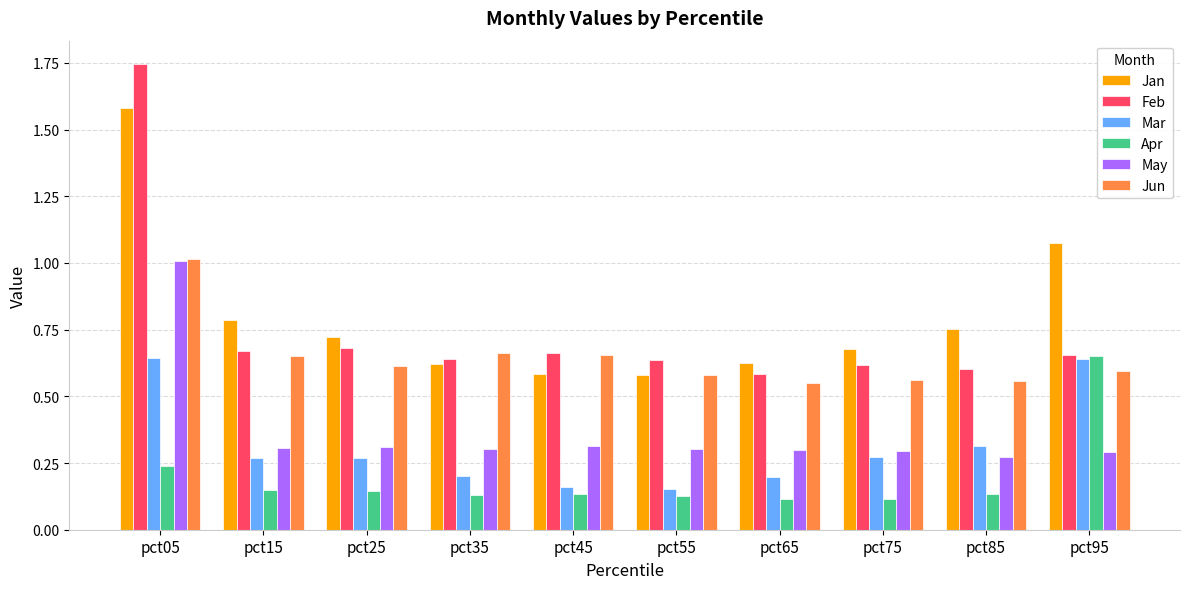

How many Feb values are between 0 and 1?

9